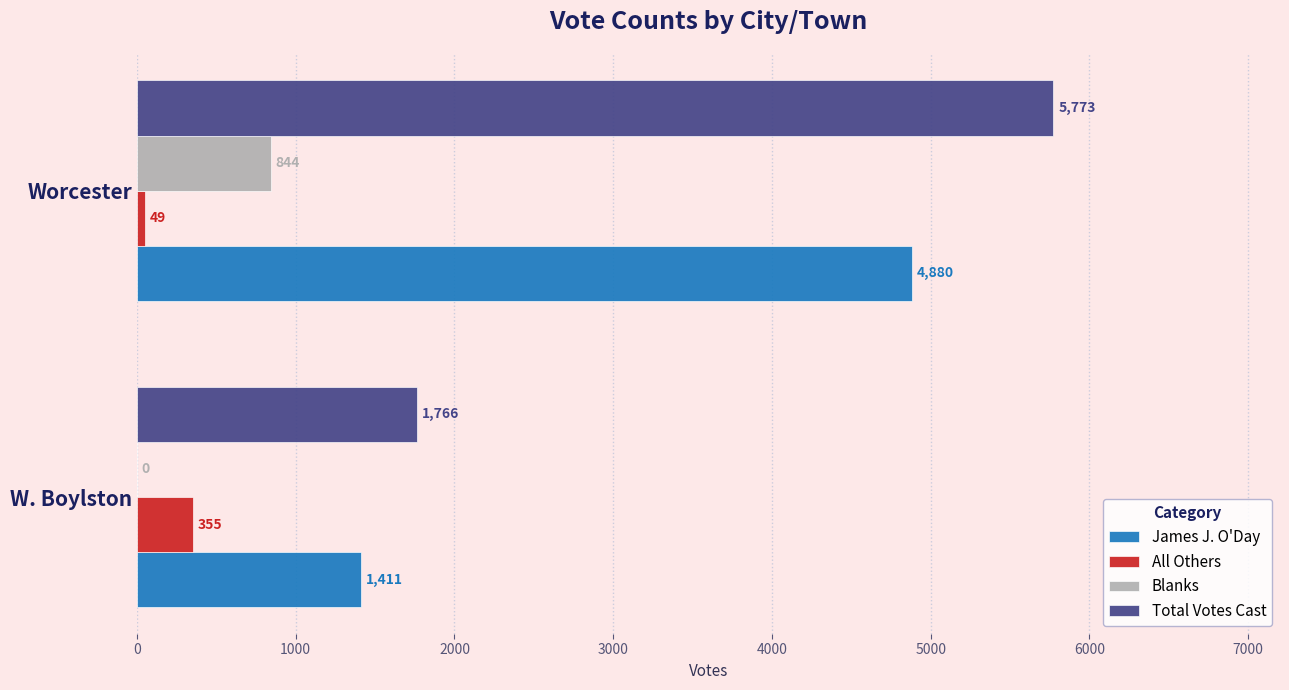

Is the value of All Others at Worcester greater than the value of Blanks at Worcester?

No